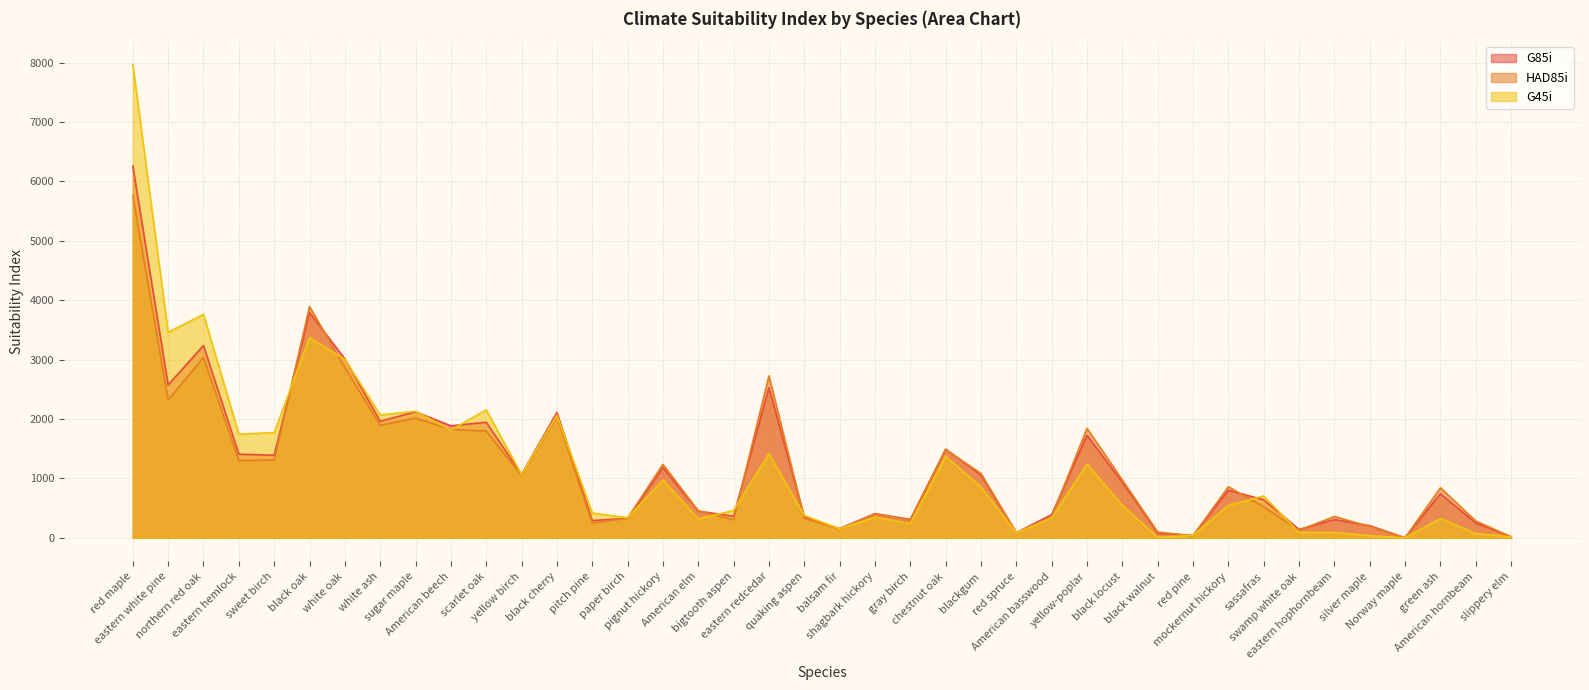

What is the spread (max minus min) of values at blackgum?

228.1